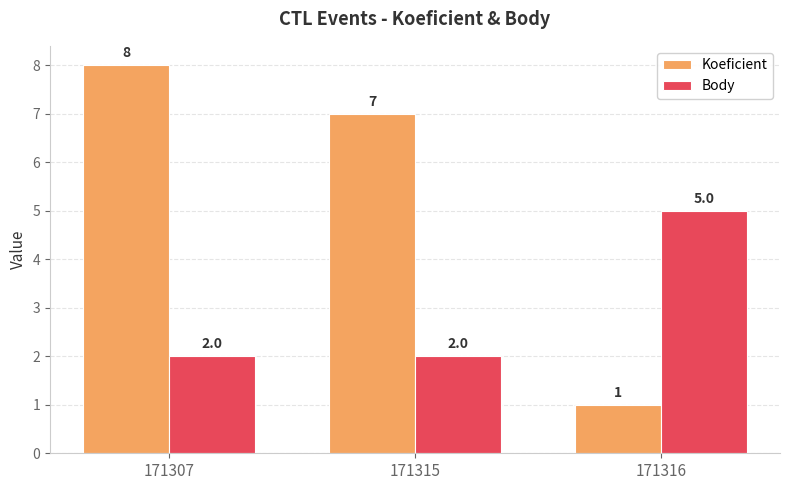

At which label does Koeficient reach its minimum?

171316